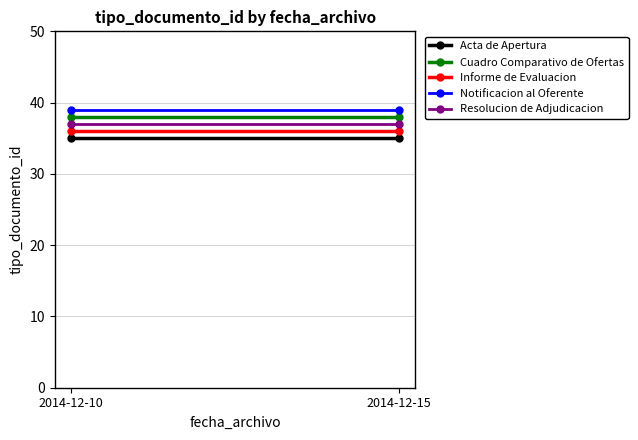

At which category does the chart reach its minimum across all series?

2014-12-10